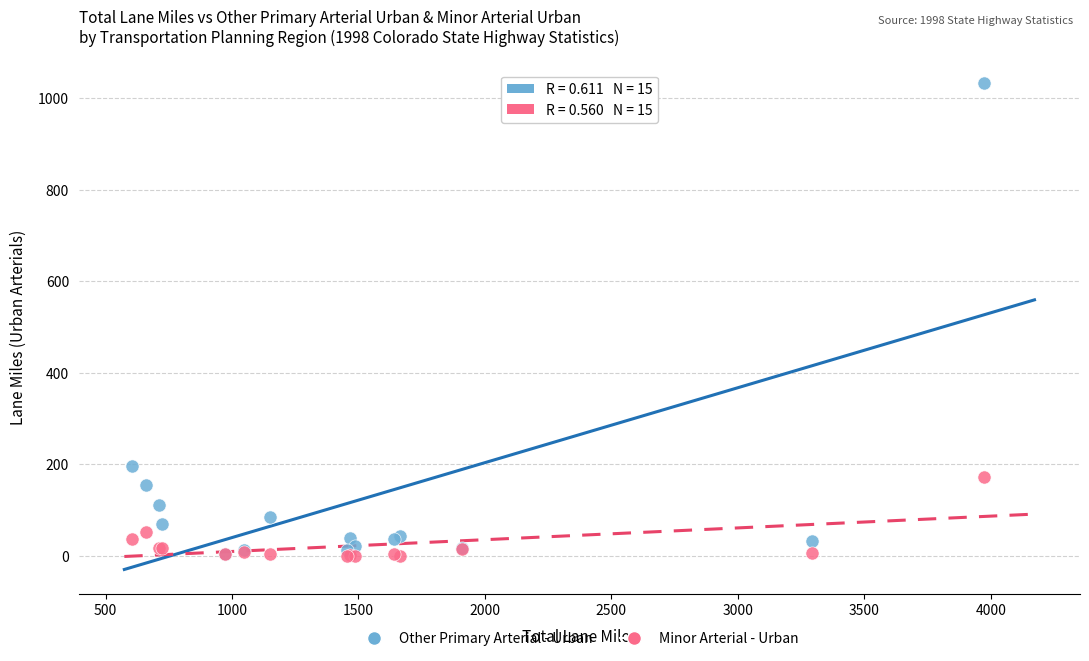

Which series contains the highest Y value?

Other Primary Arterial - Urban